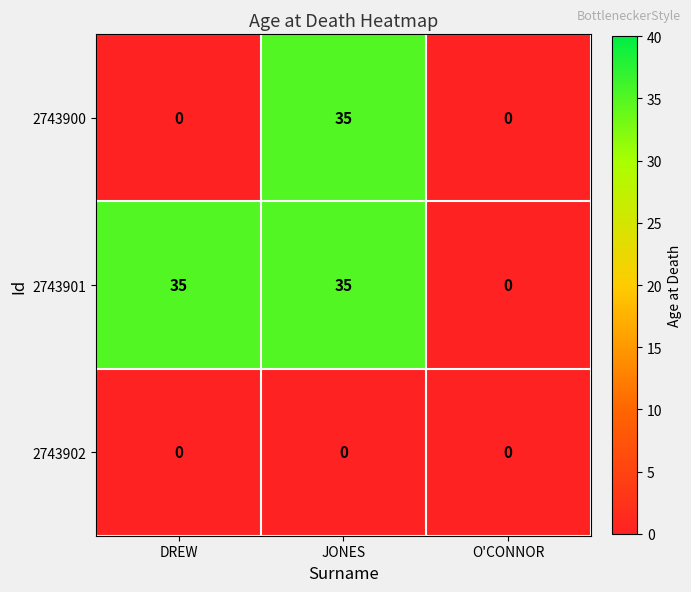

Count the 2743901 values in the range 0 to 35.

3